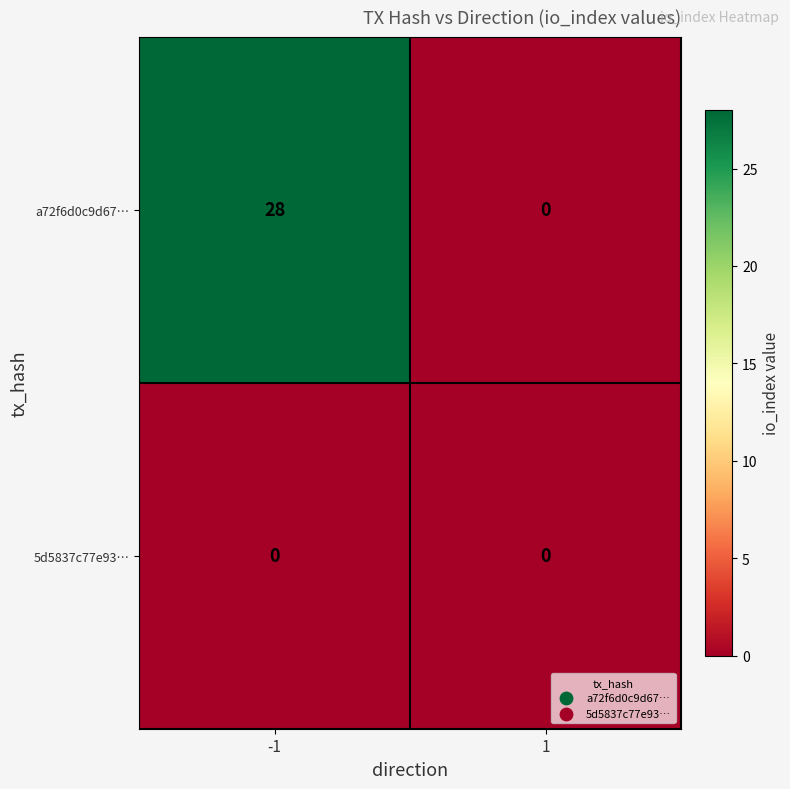

Reading right to left, transcribe all the data shown in this chart.

a72f6d0c9d67…: 0	28
5d5837c77e93…: 0	0